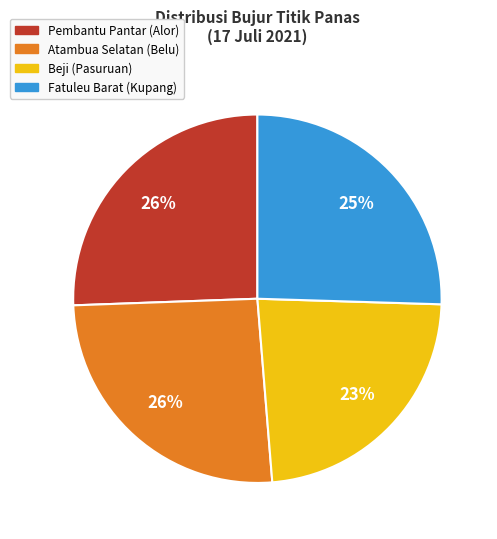

What percentage is the Pembantu Pantar (Alor) slice, to the nearest percent?

26%